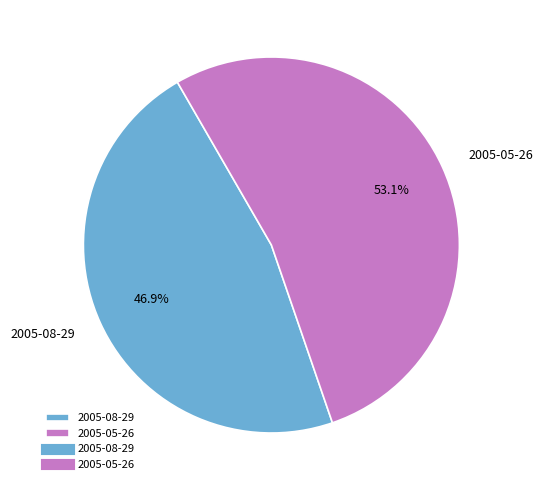

What is the largest slice in the pie chart?

2005-05-26